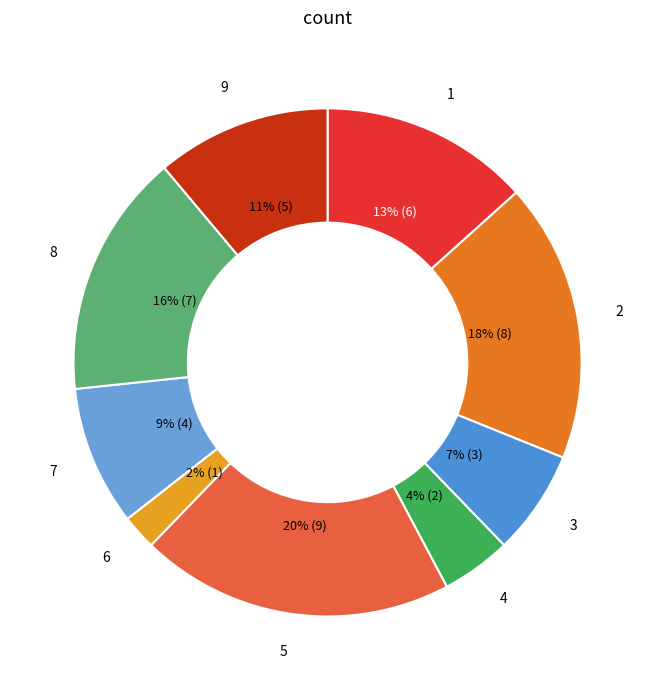

How many slices are in this pie chart?

9